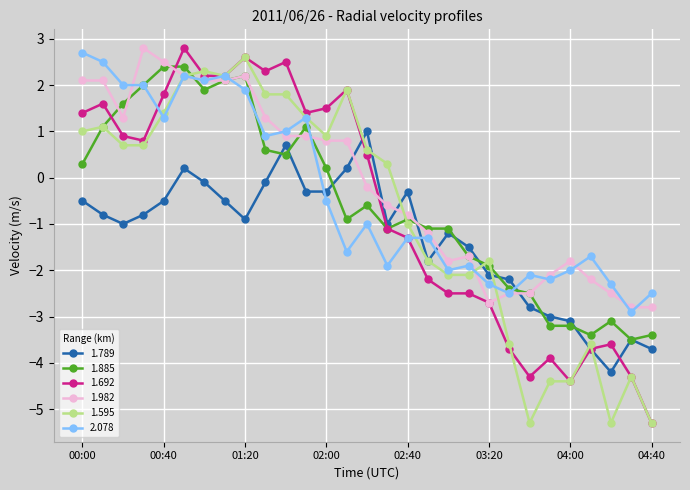

What is the lowest value of the 1.885 series?

-3.5